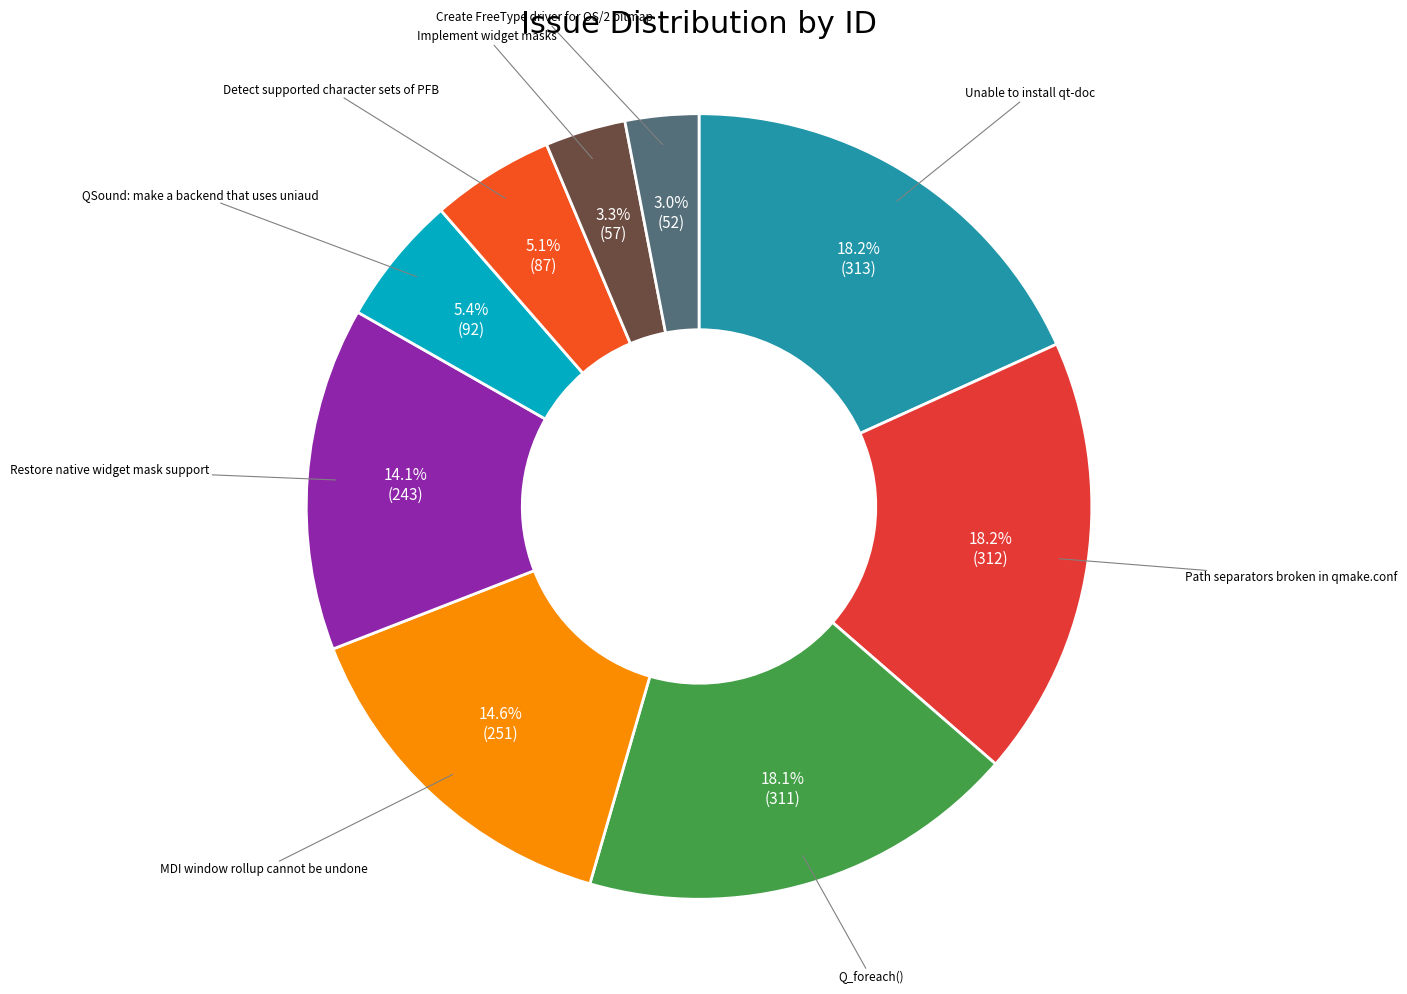

What percentage do Implement widget masks and Create FreeType driver for OS/2 bitmap together represent?

6.3%